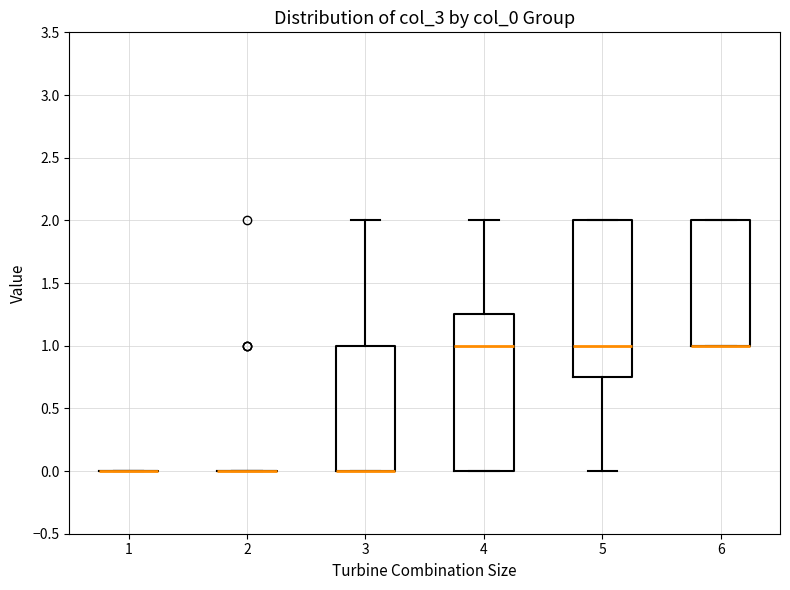

Reading left to right, read every box against the y-axis: the position of its median line, the range the box covers, and the ends of its whiskers. The values are not printed on the chart, so give them approximately, as read against the axis.

1: box collapsed to a line at 0.00, whiskers 0.00 to 0.00
2: box collapsed to a line at 0.00, whiskers 0.00 to 0.00
3: median 0.00 (drawn on the box's lower edge), box 0.00 to 1.00, whiskers 0.00 to 2.00
4: median 1.00, box 0.00 to 1.25, whiskers 0.00 to 2.00
5: median 1.00, box 0.75 to 2.00, whiskers 0.00 to 2.00
6: median 1.00 (drawn on the box's lower edge), box 1.00 to 2.00, whiskers 1.00 to 2.00